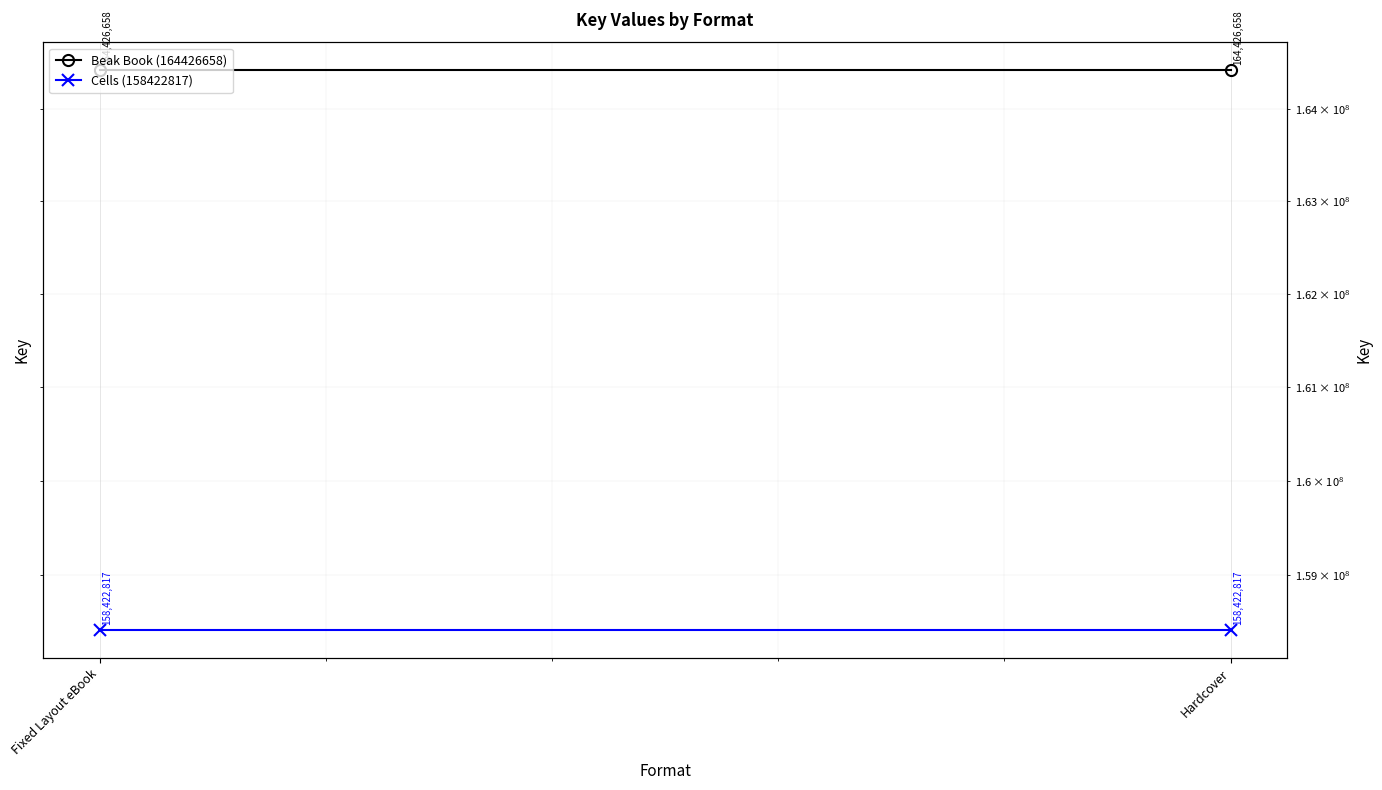

Is it true that Beak Book (164426658) equals 283252505 at Hardcover?

False